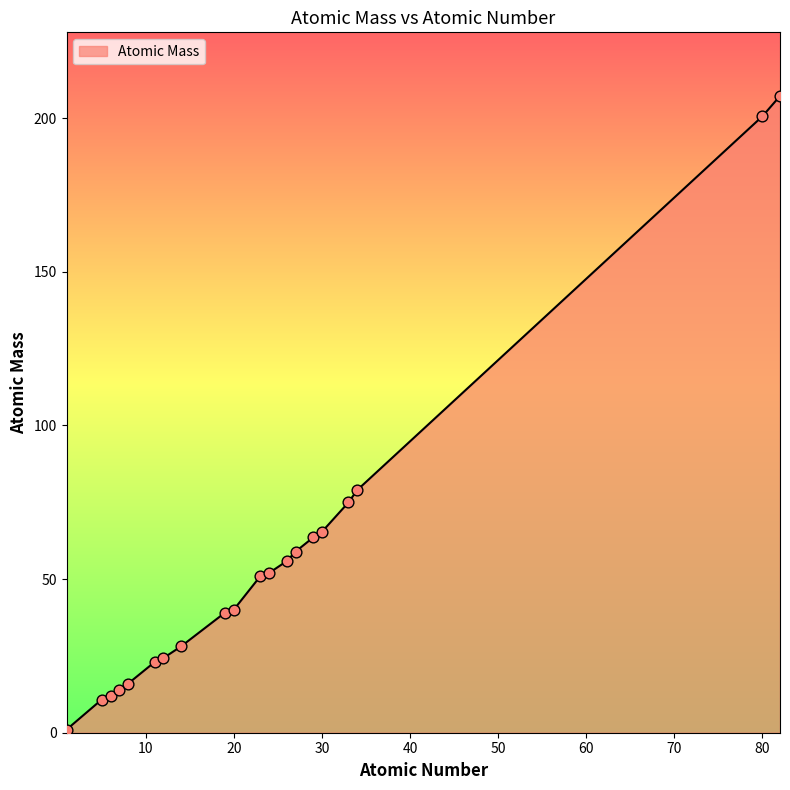

What is the difference between the maximum and minimum values?

206.2